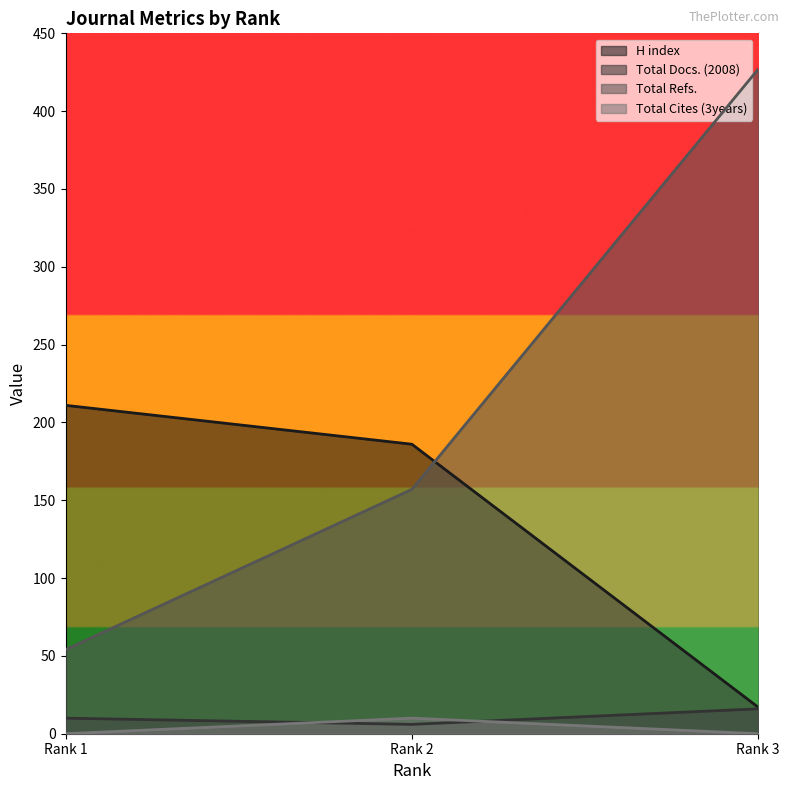

What is the minimum value for Total Docs. (2008)?

6